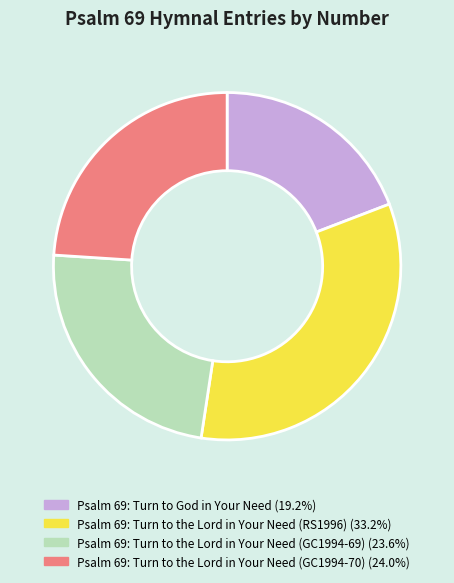

Is the sum of Psalm 69: Turn to the Lord in Your Need (GC1994-70) (24.0%) and Psalm 69: Turn to the Lord in Your Need (RS1996) (33.2%) greater than half?

Yes